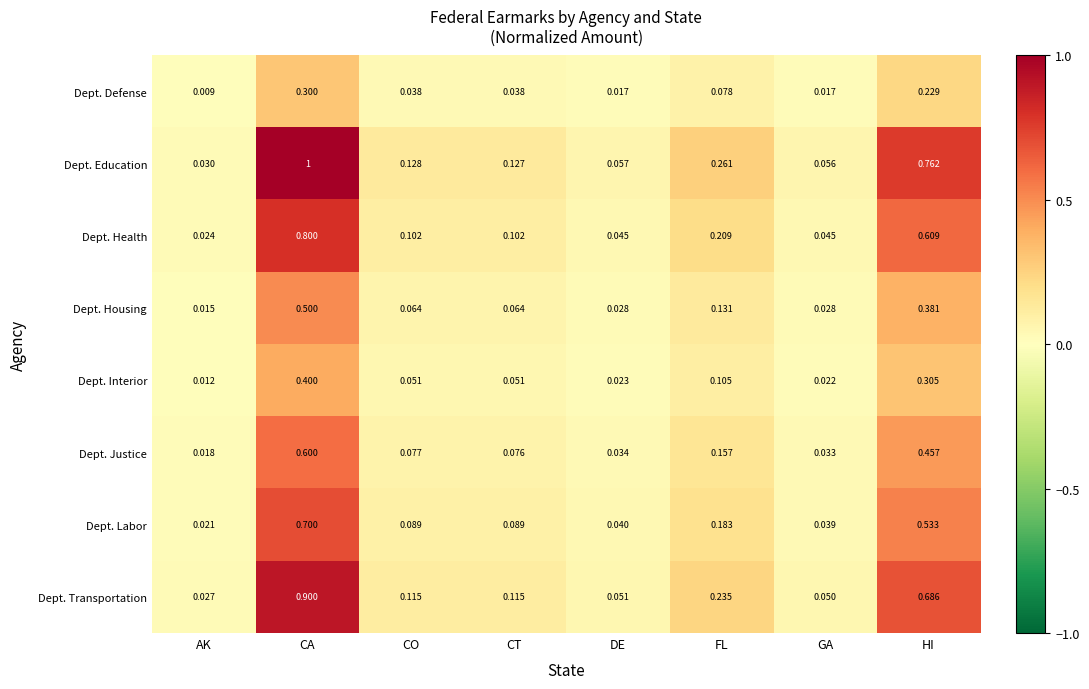

Rank the series by their maximum value, from lowest to highest.

Dept. Defense, Dept. Interior, Dept. Housing, Dept. Justice, Dept. Labor, Dept. Health, Dept. Transportation, Dept. Education